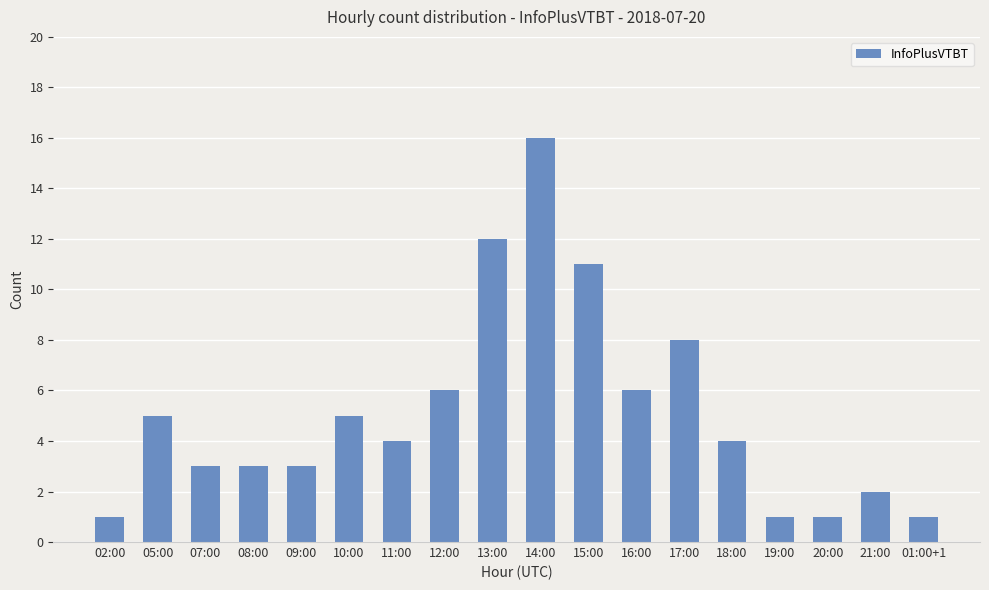

How many distinct data groups are displayed?

1